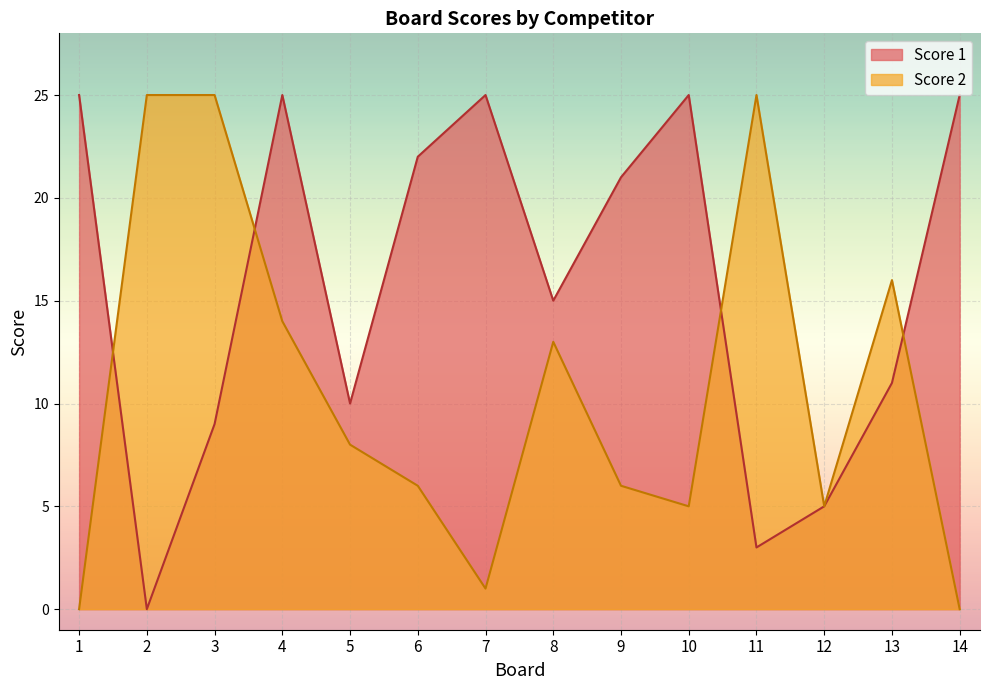

What is the spread (max minus min) of values at 8?

2